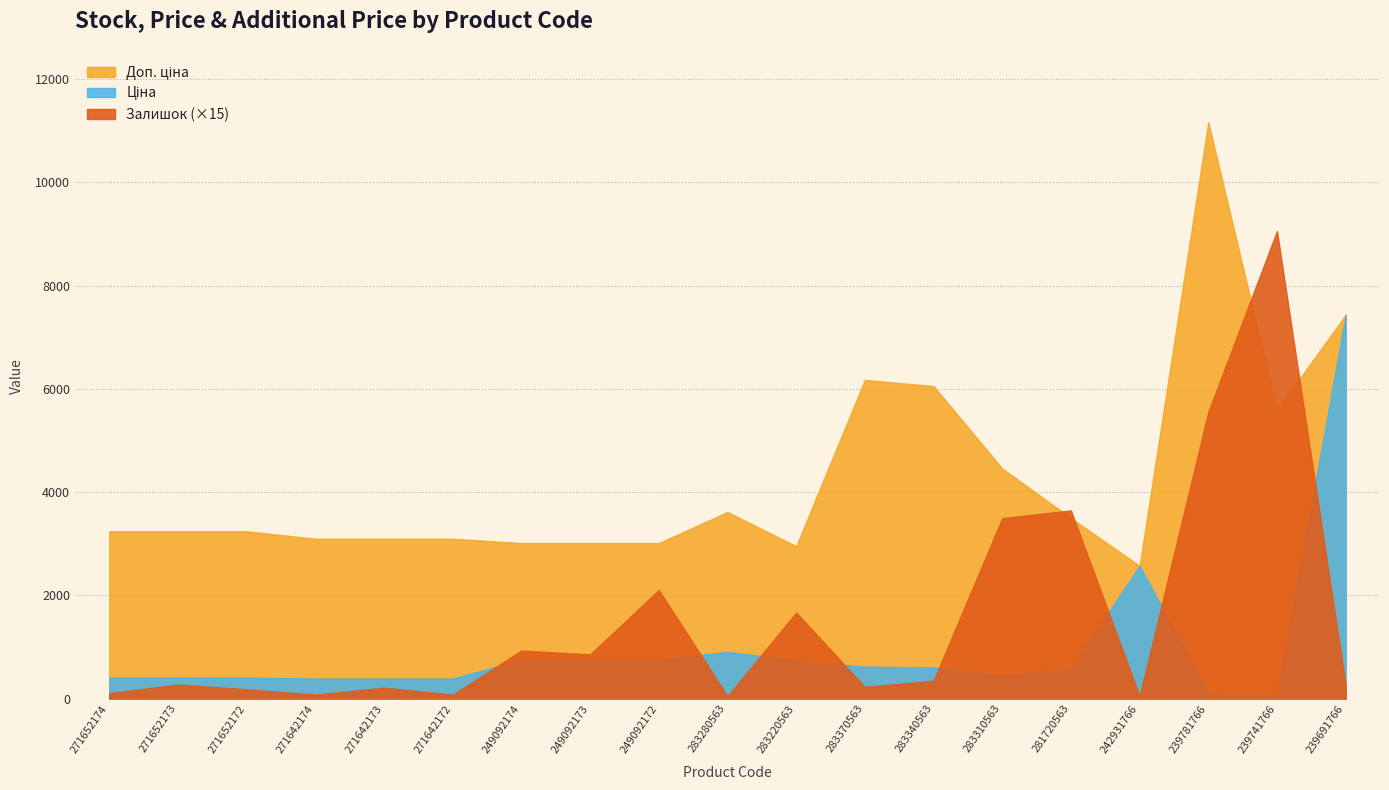

How many categories are shown in the chart?

19